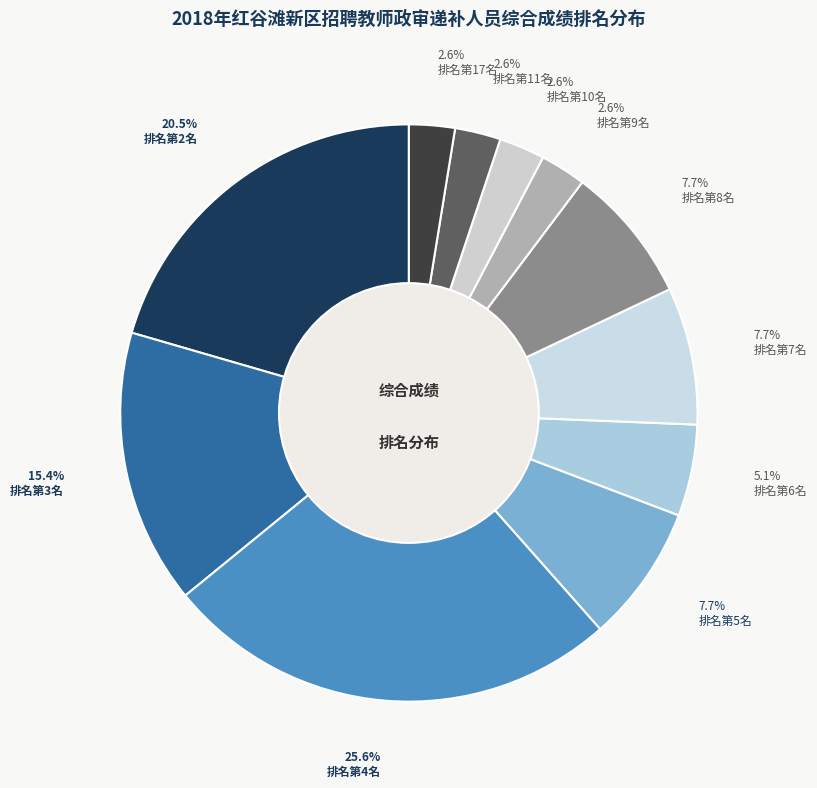

Is there any slice that represents more than half of the pie?

No